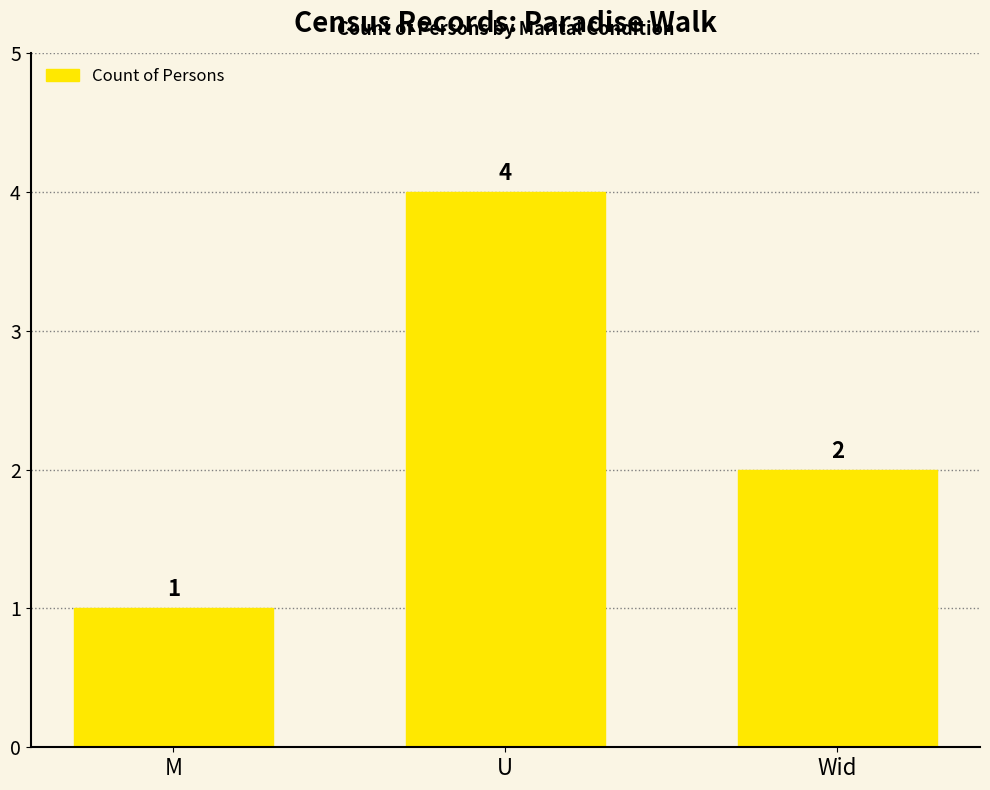

Is it true that the value at Wid is 3?

False